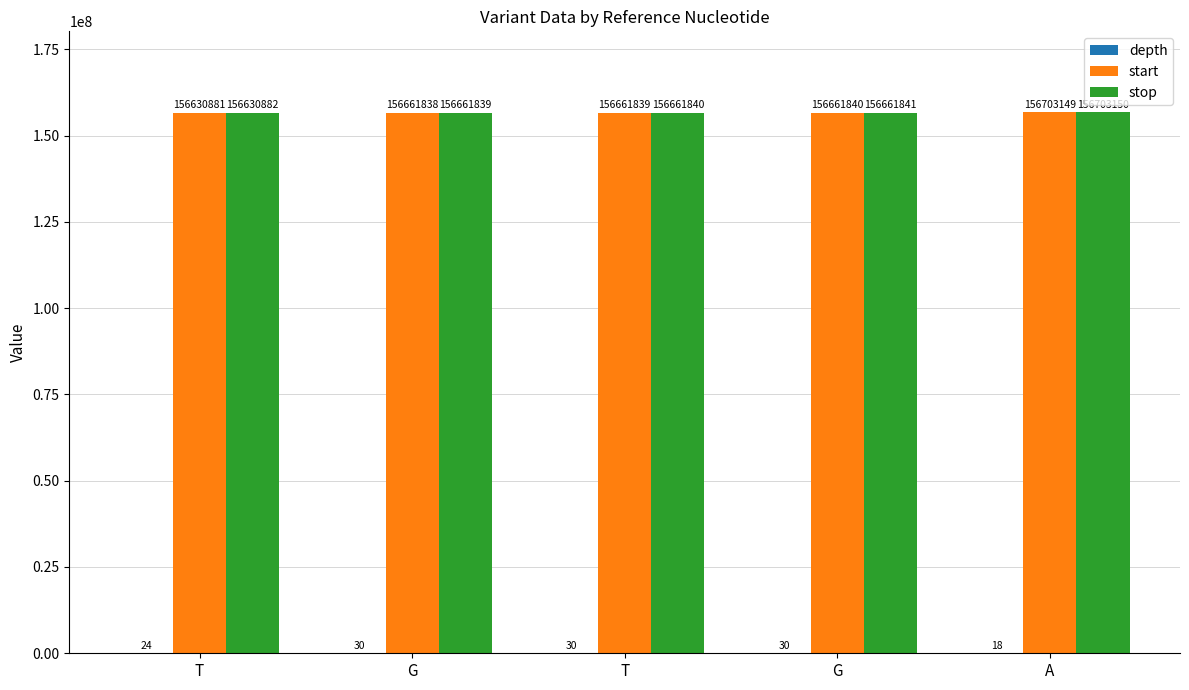

At which category does the chart reach its peak across all series?

A